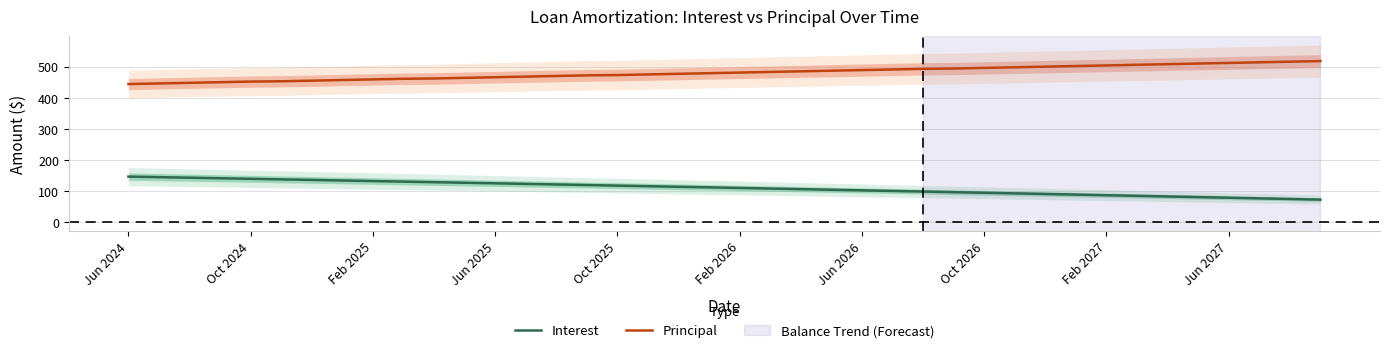

How many lines are shown in the chart?

2